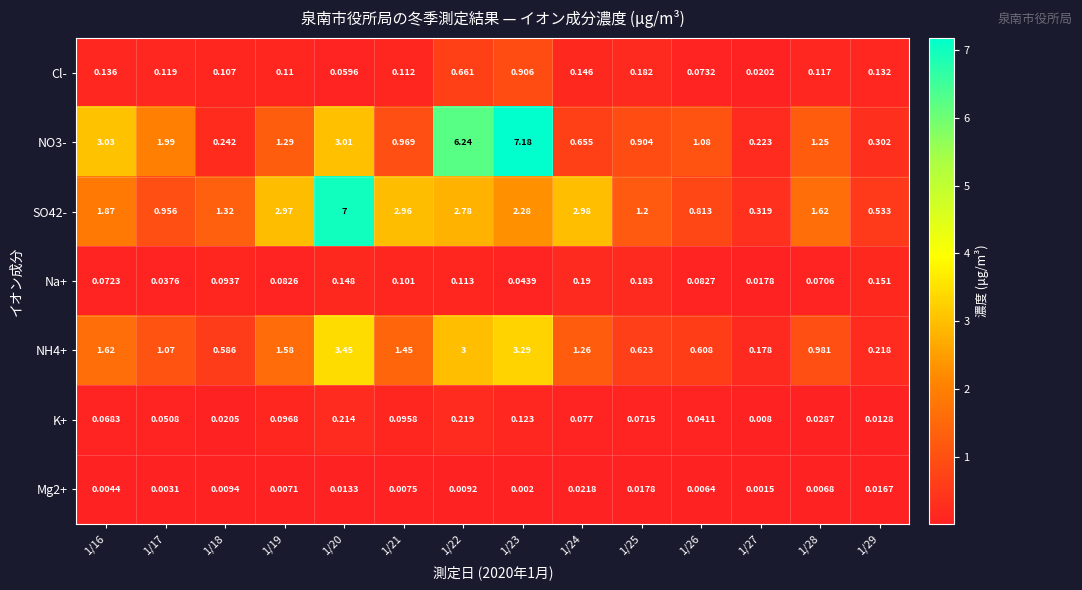

Is the value of Na+ at 1/29 greater than the value of SO42- at 1/27?

No